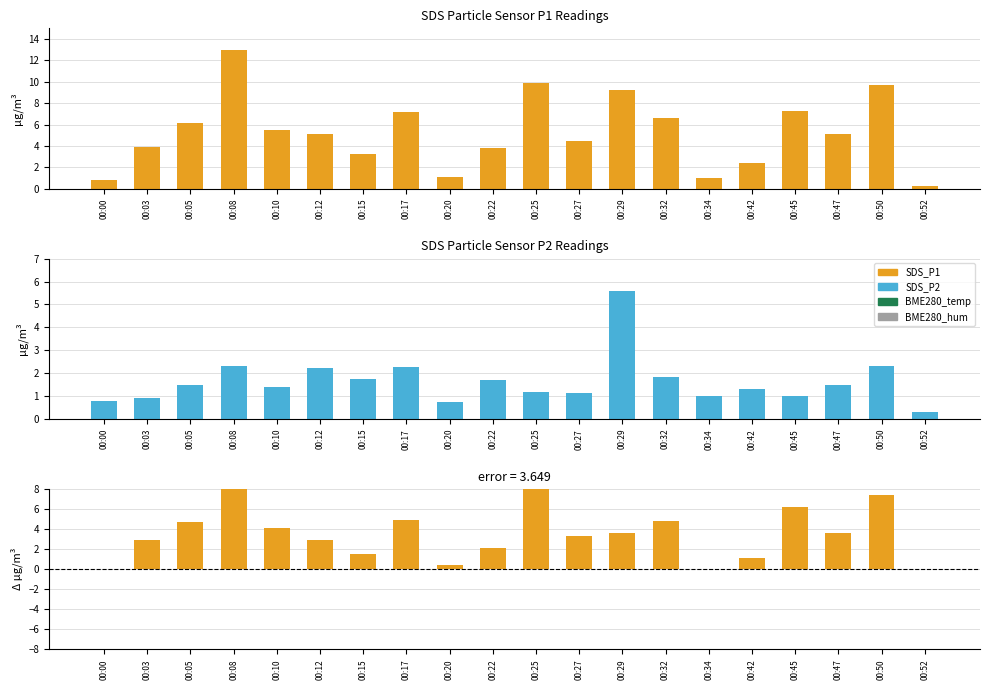

Which series changed the most between 00:00 and 00:17?

SDS_P1